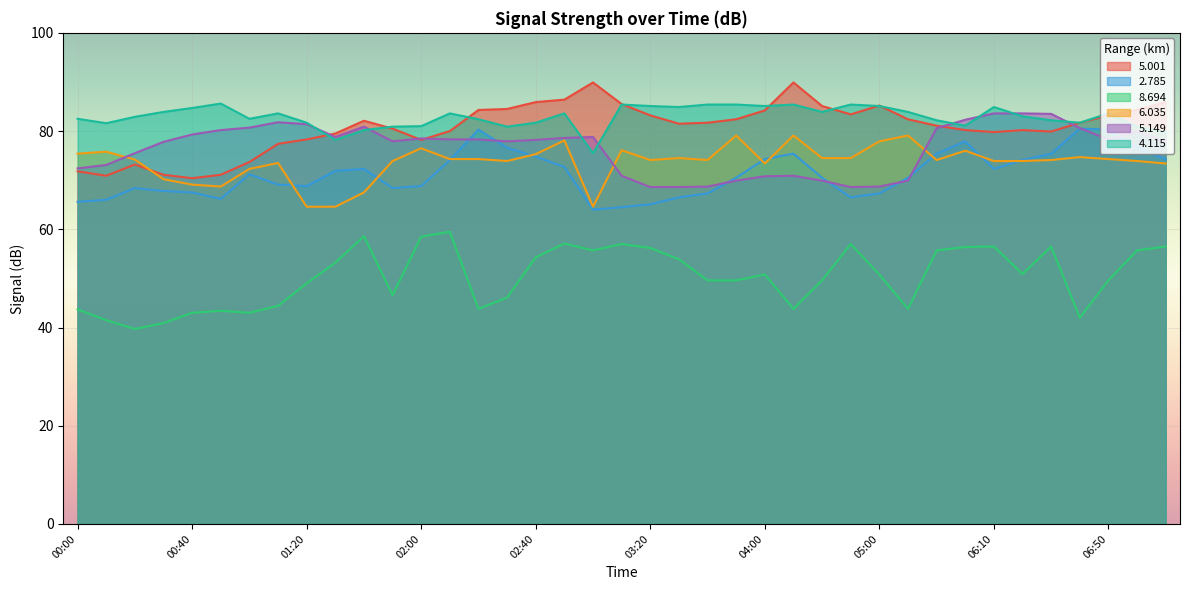

How many interior local valleys does the   4.115 series have?

10